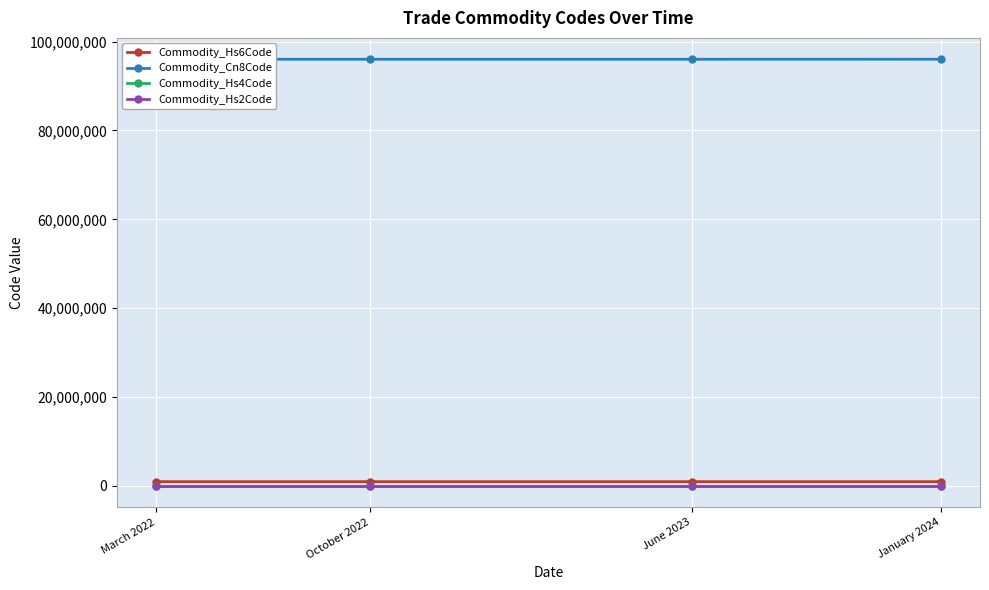

Which has a higher value, March 2022 or June 2023?

March 2022